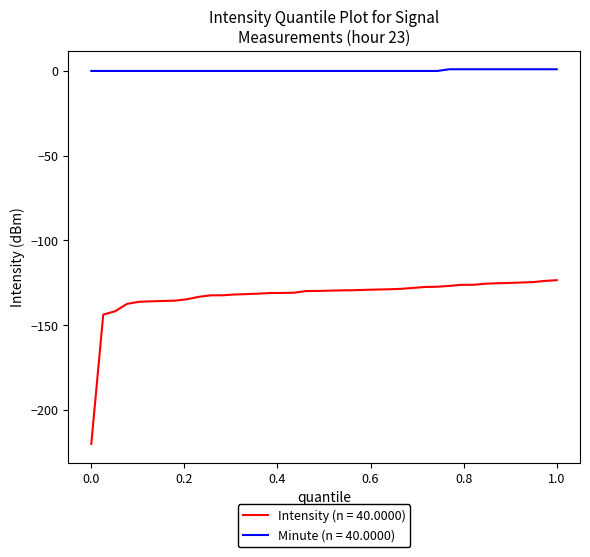

Rank the series by their average value, from highest to lowest.

Minute (n = 40.0000), Intensity (n = 40.0000)